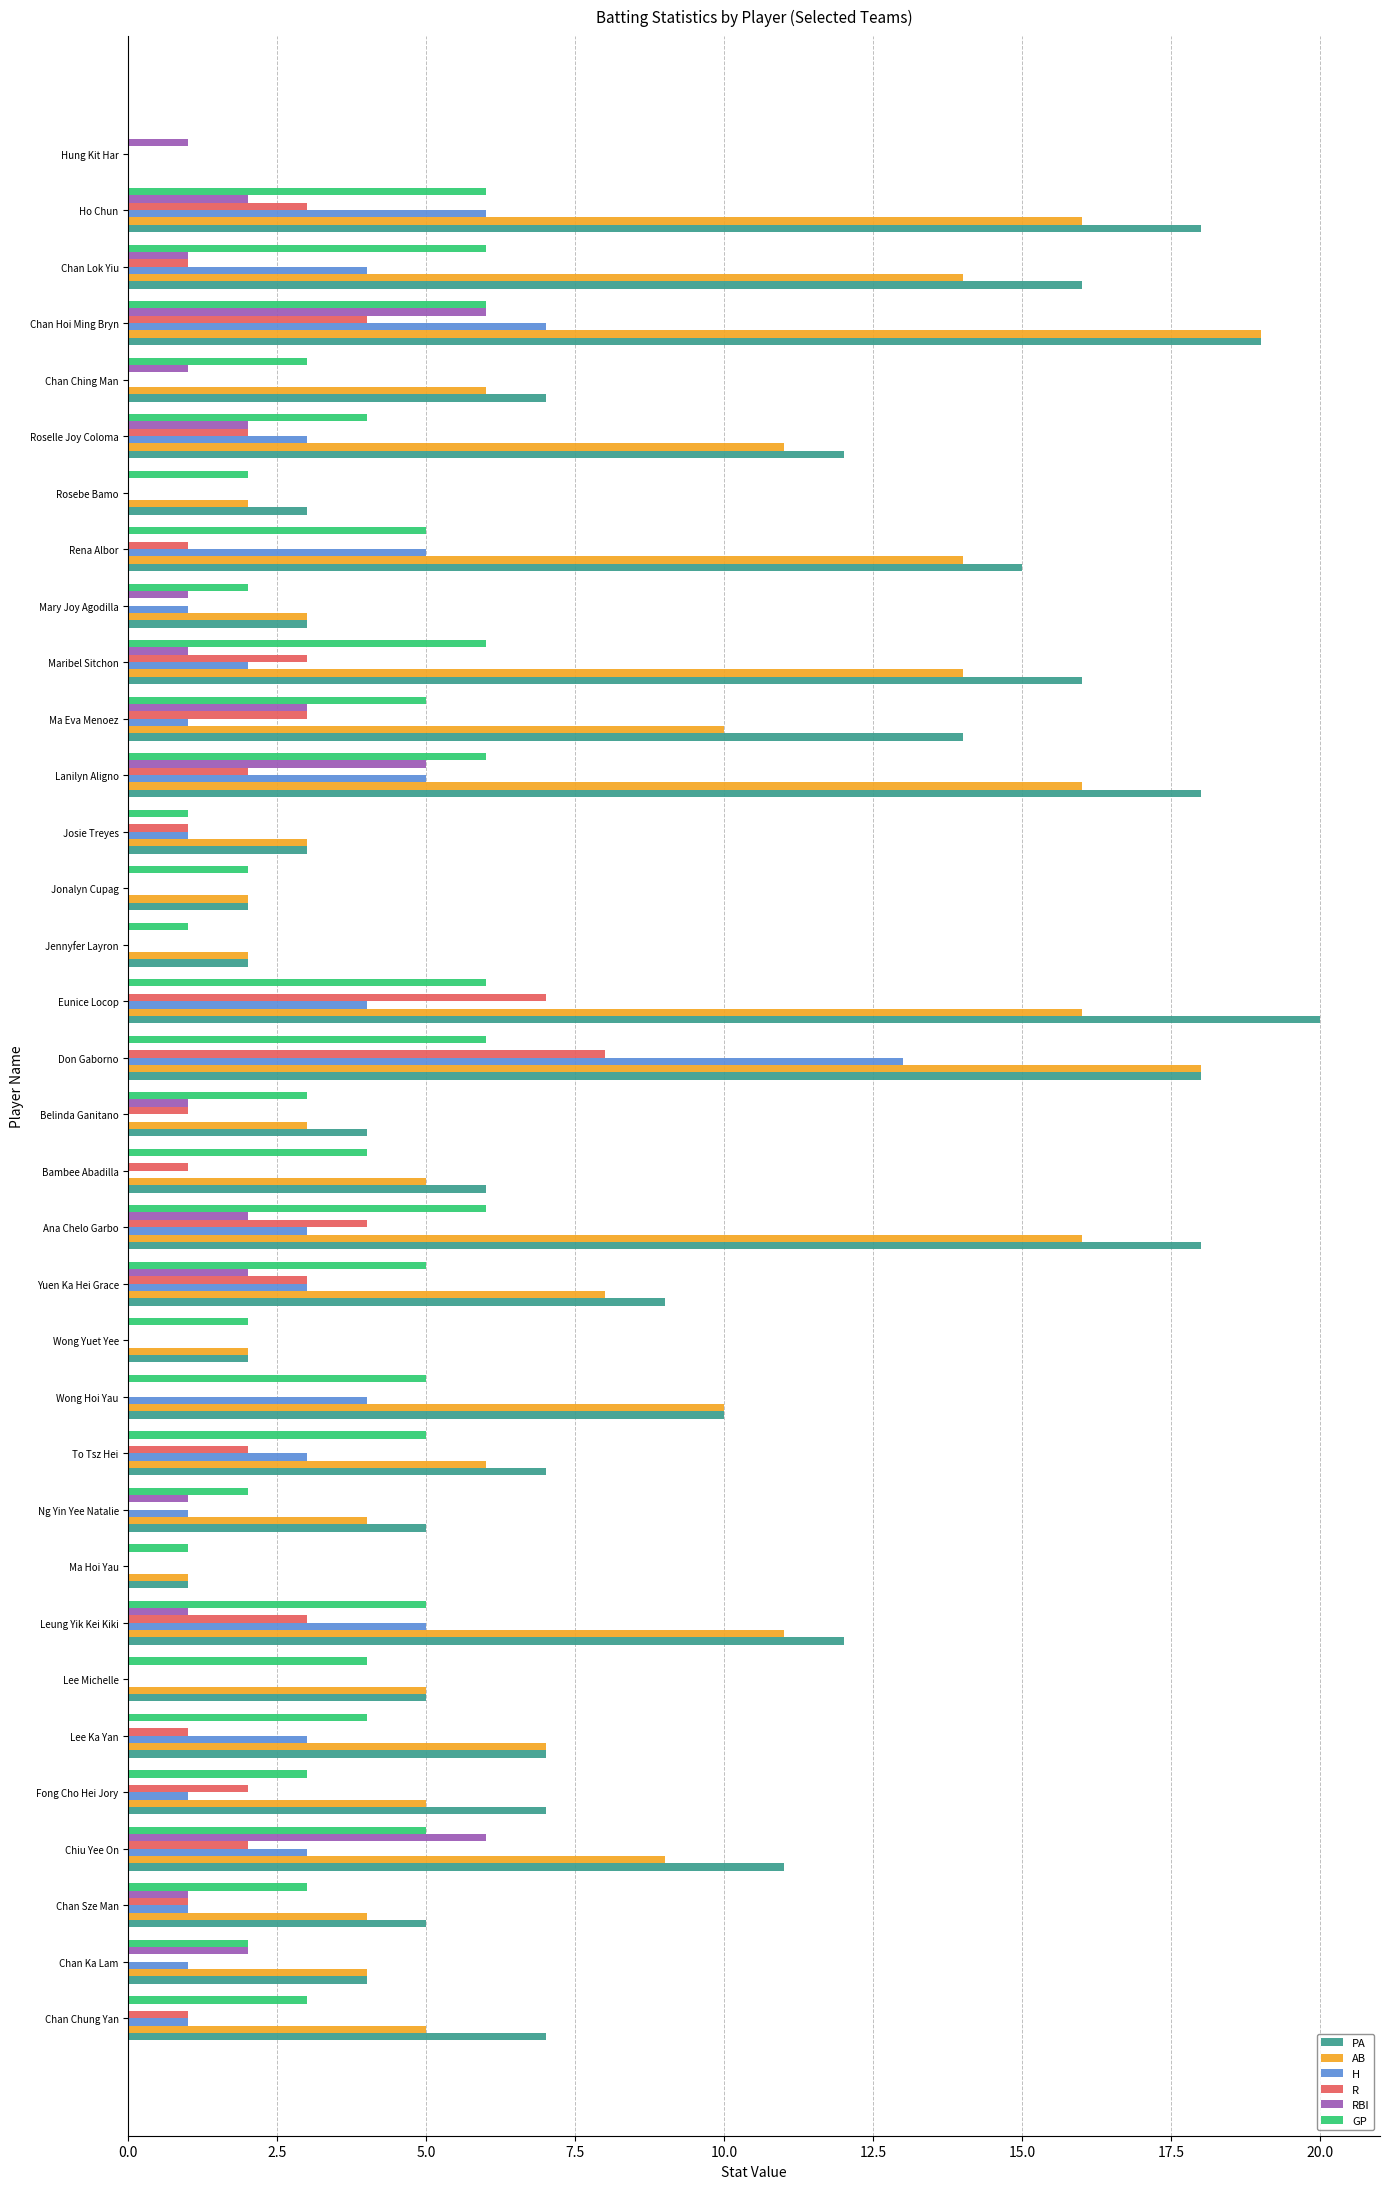

The value of RBI at Don Gaborno is 0. True or false?

True